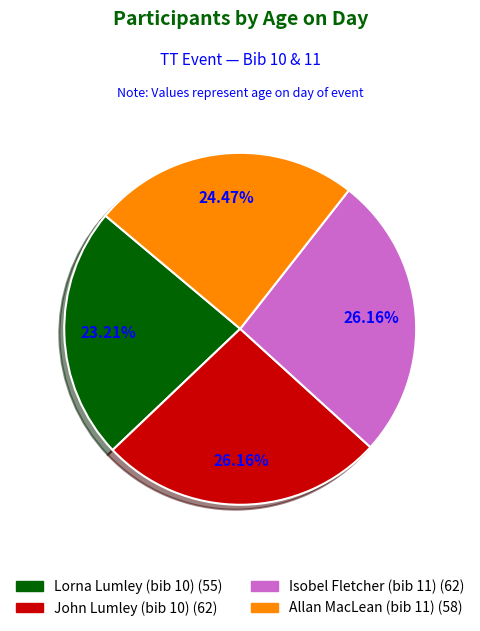

What is the ratio of the value at John Lumley (bib 10) to the value at Lorna Lumley (bib 10)?

1.1